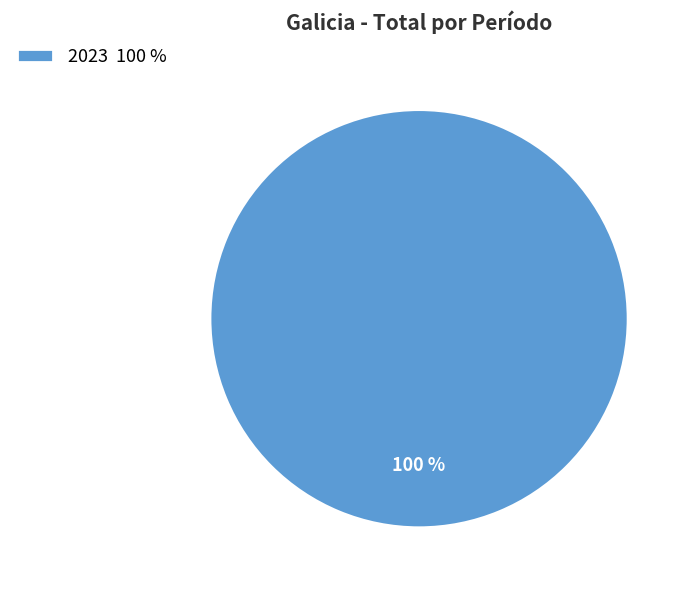

Which slice represents more than half of the pie?

2023 100 %